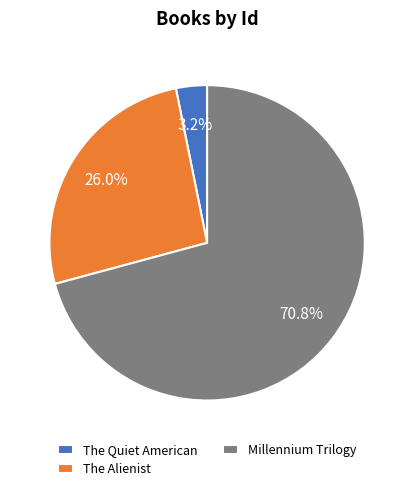

How many slices are in this pie chart?

3